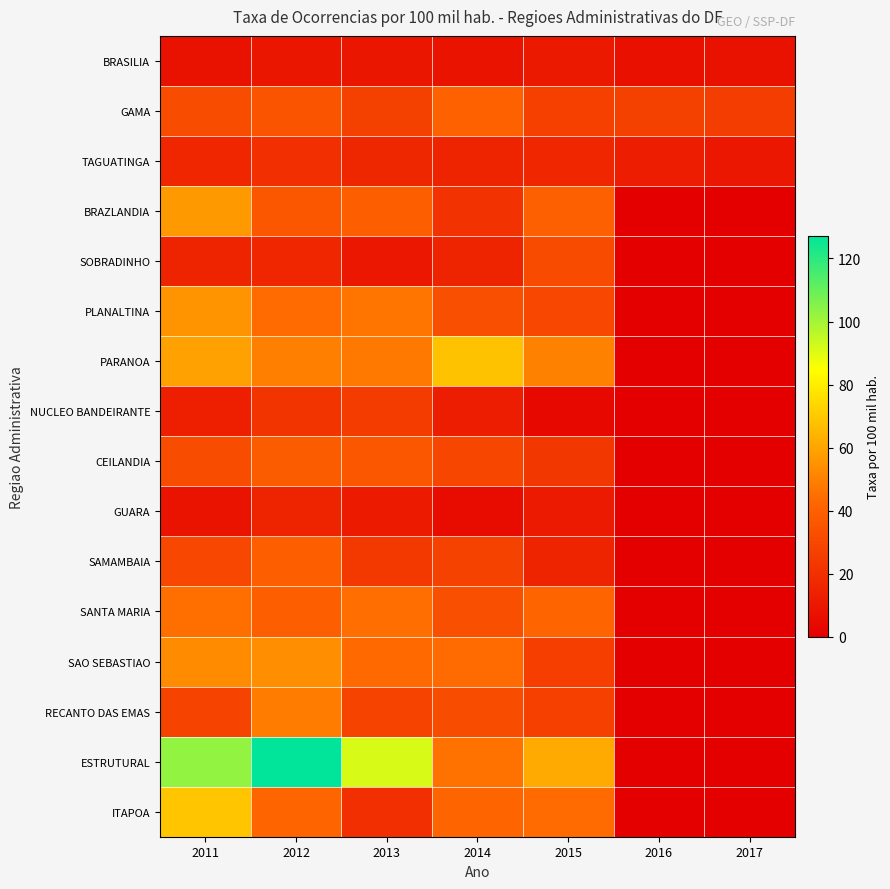

Which category has the lowest value across all series?

2016